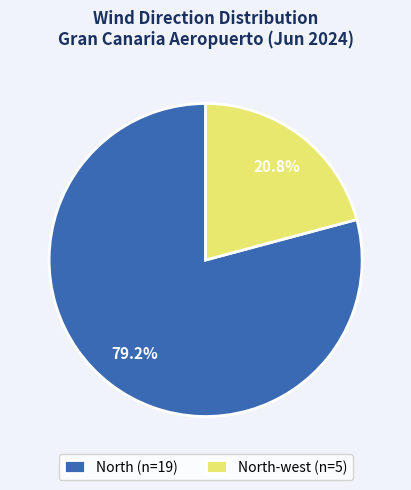

Rank the categories by value from lowest to highest.

North-west (n=5), North (n=19)